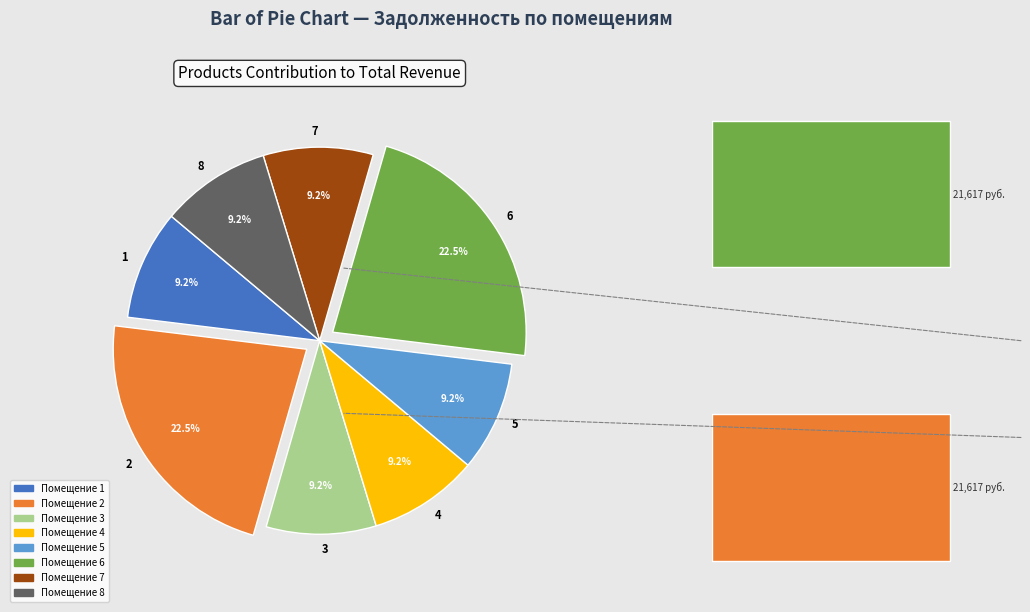

To the nearest percent, what is the combined percentage of 2 and 8?

32%